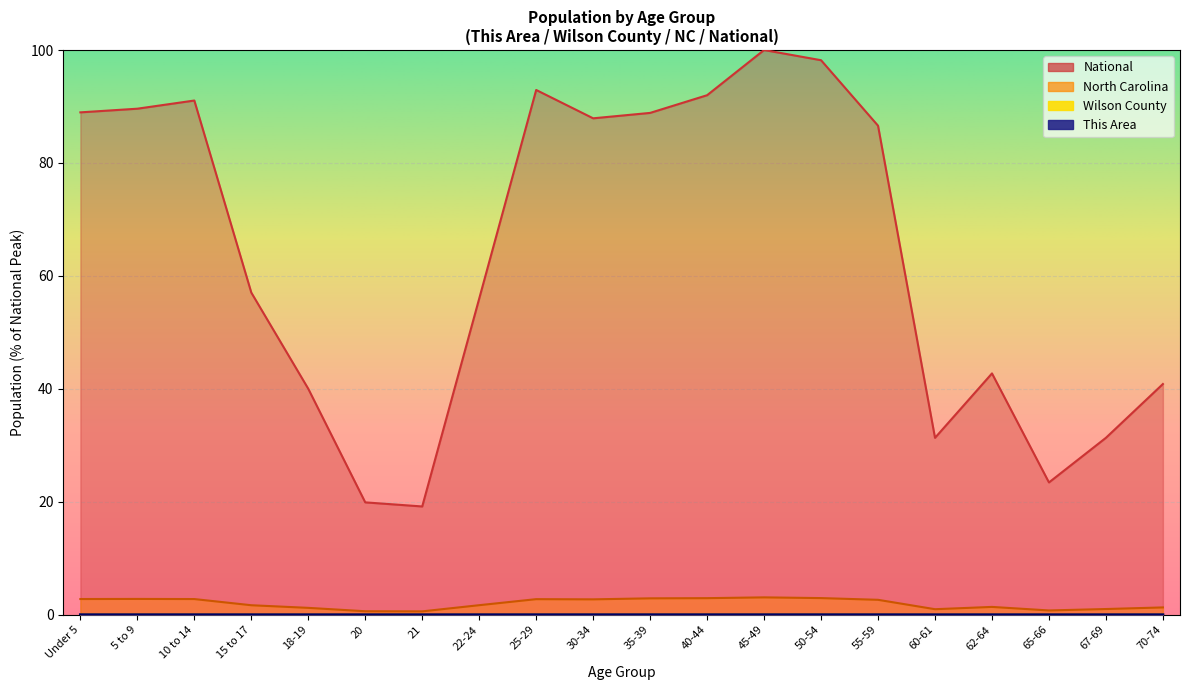

Which label corresponds to the largest value in the chart?

45-49